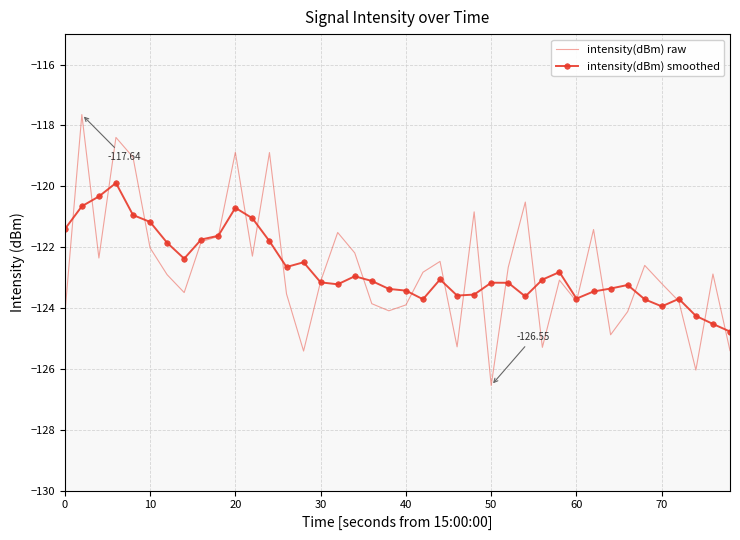

Rank the series by their maximum value, from highest to lowest.

intensity(dBm) raw, intensity(dBm) smoothed